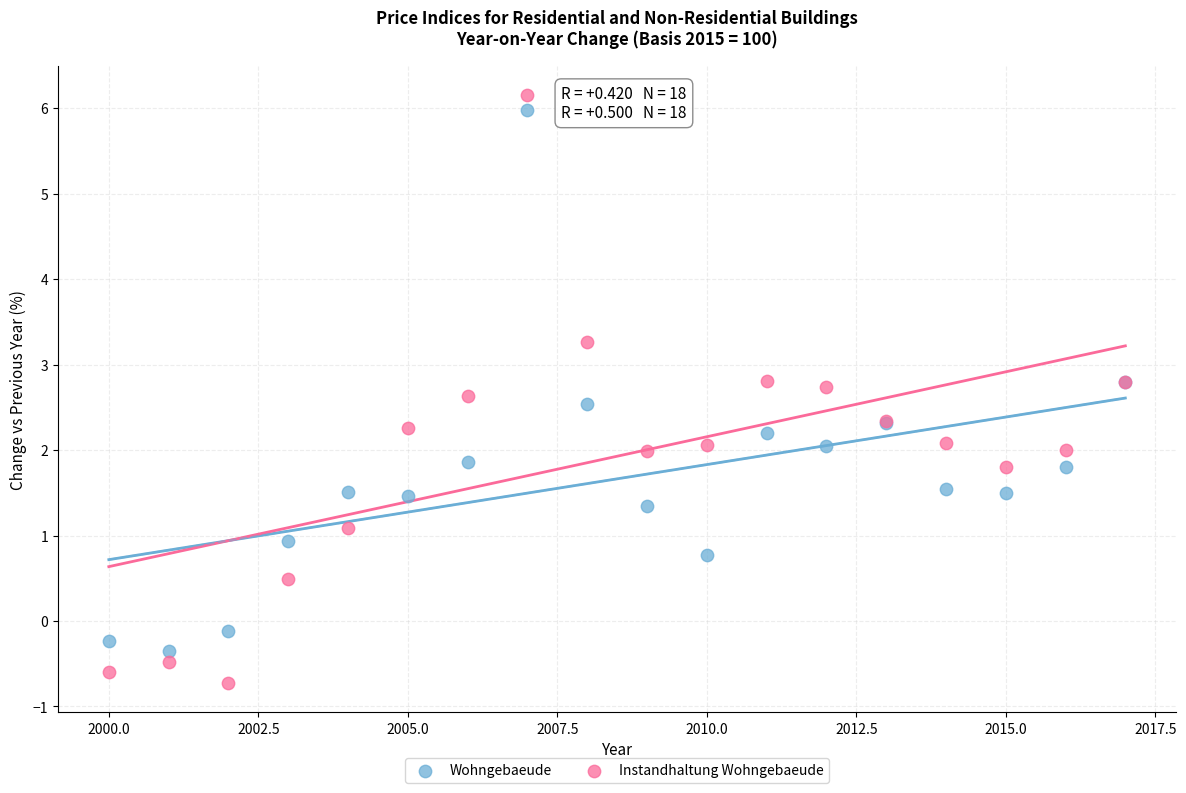

Which series reaches the minimum Y coordinate?

Instandhaltung Wohngebaeude